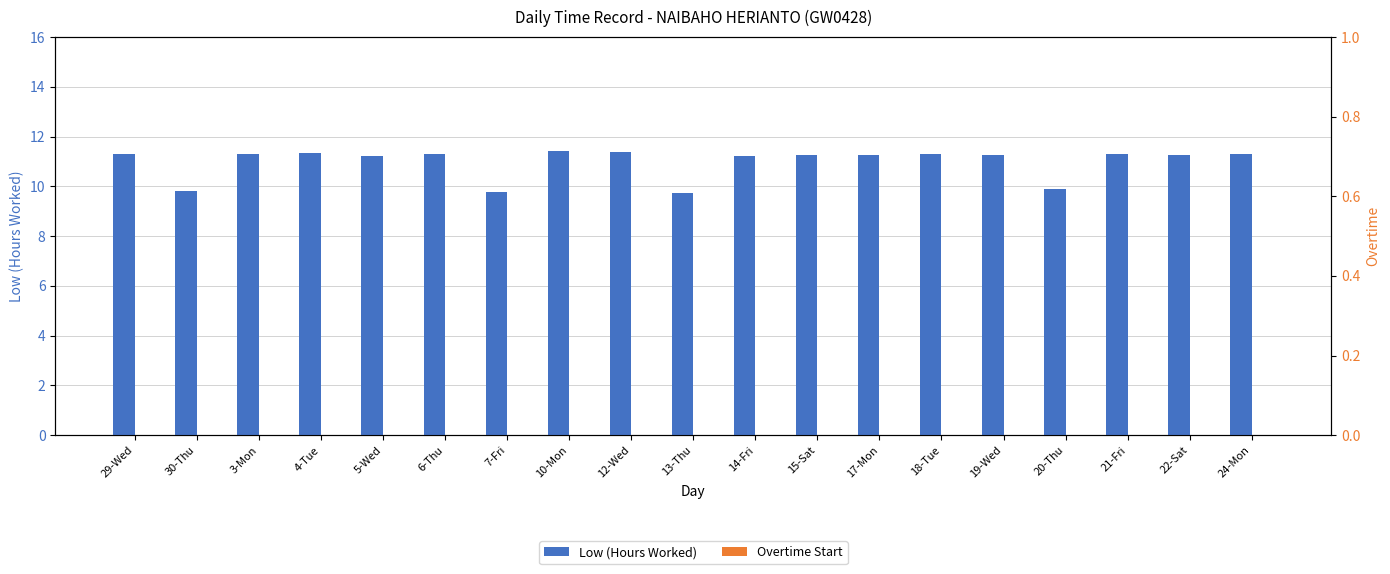

What is the average value of the Low (Hours Worked) series?

11.0